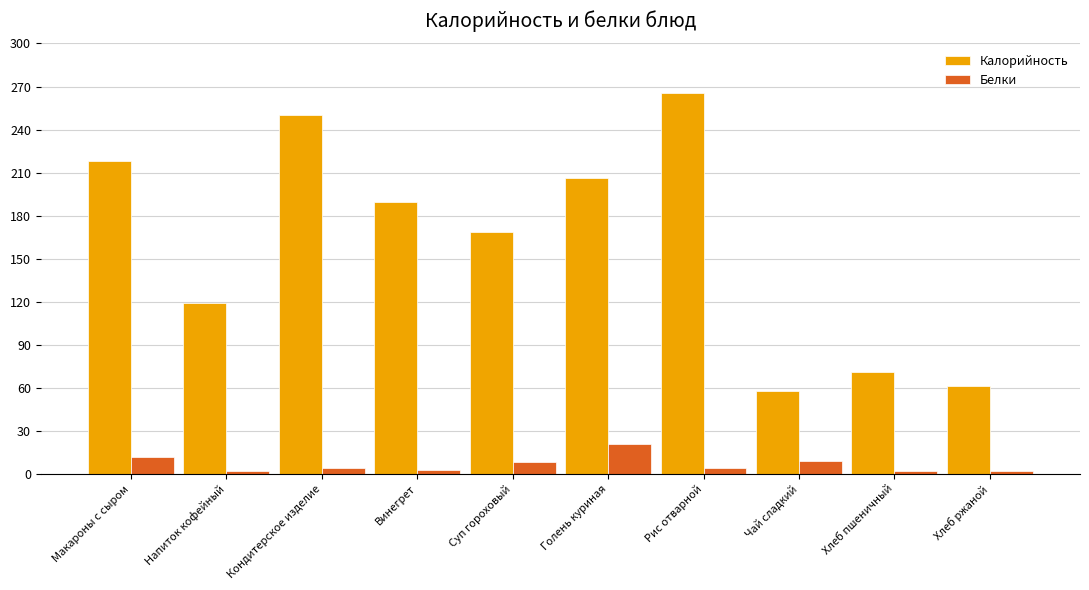

What is the difference between the second highest and minimum values in the Белки series?

9.7